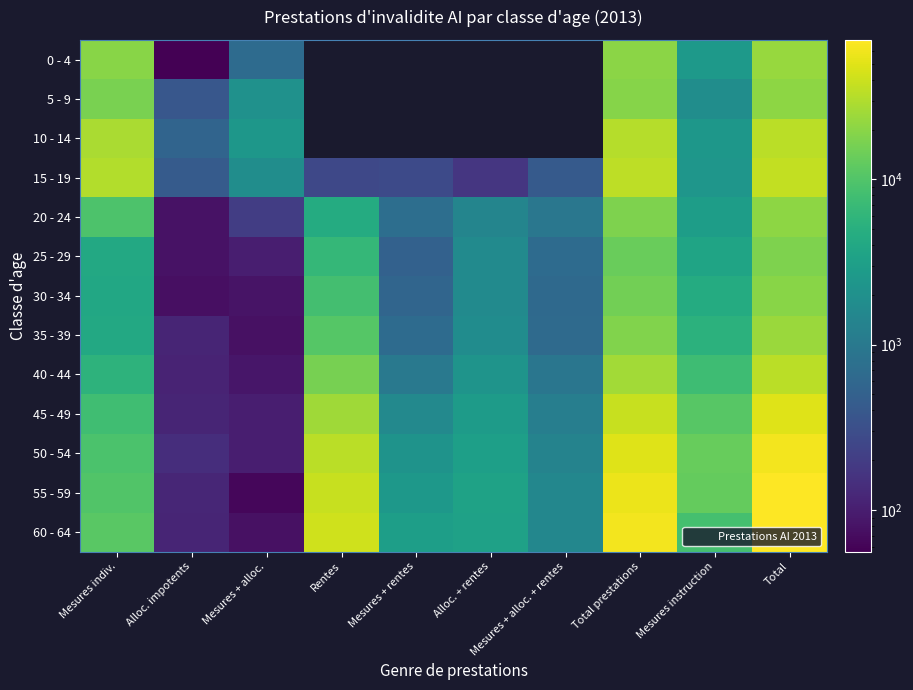

How many values in the 20 - 24 series are below 2962?

5